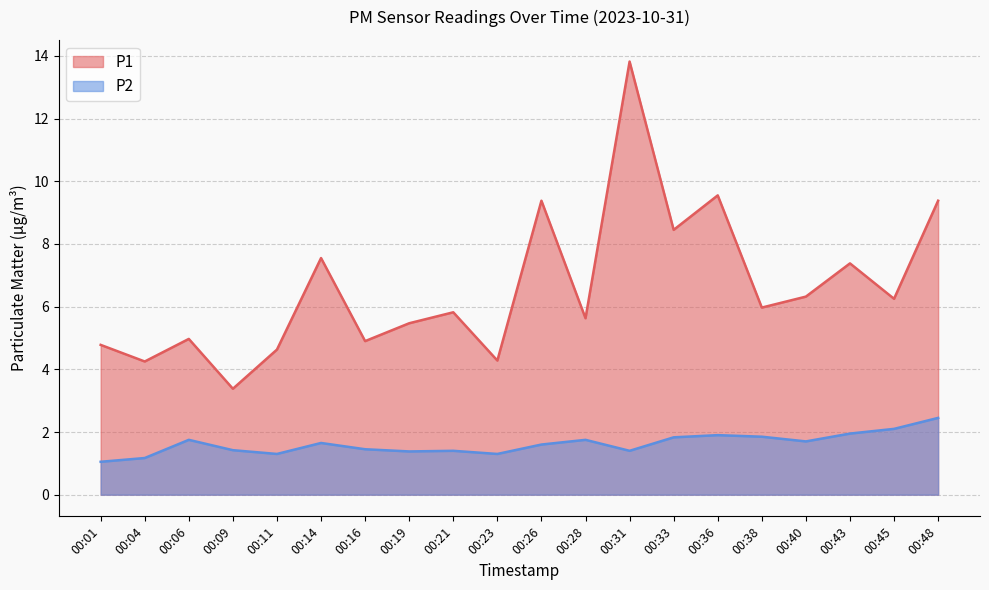

What is the smallest value displayed?

1.1